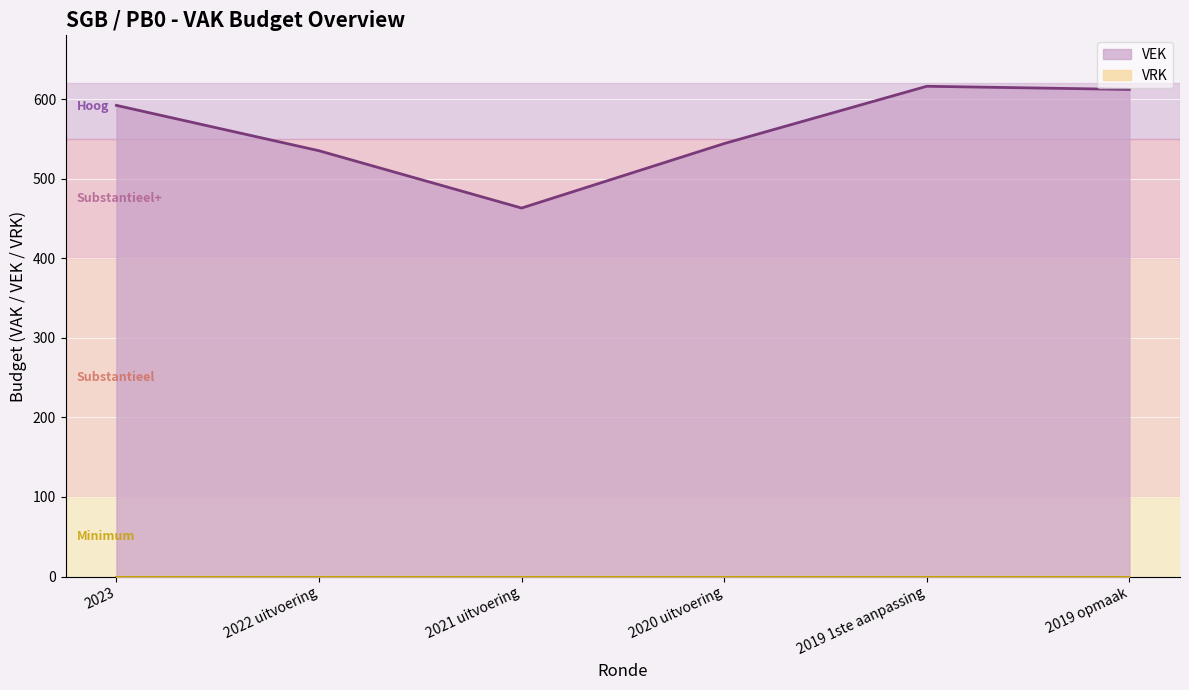

Which series has the largest total across all categories?

VEK